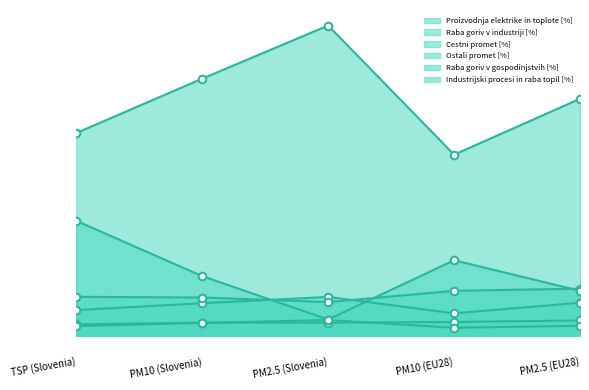

What are all the series names shown in the legend?

Proizvodnja elektrike in toplote [%], Raba goriv v industriji [%], Cestni promet [%], Ostali promet [%], Raba goriv v gospodinjstvih [%], Industrijski procesi in raba topil [%]